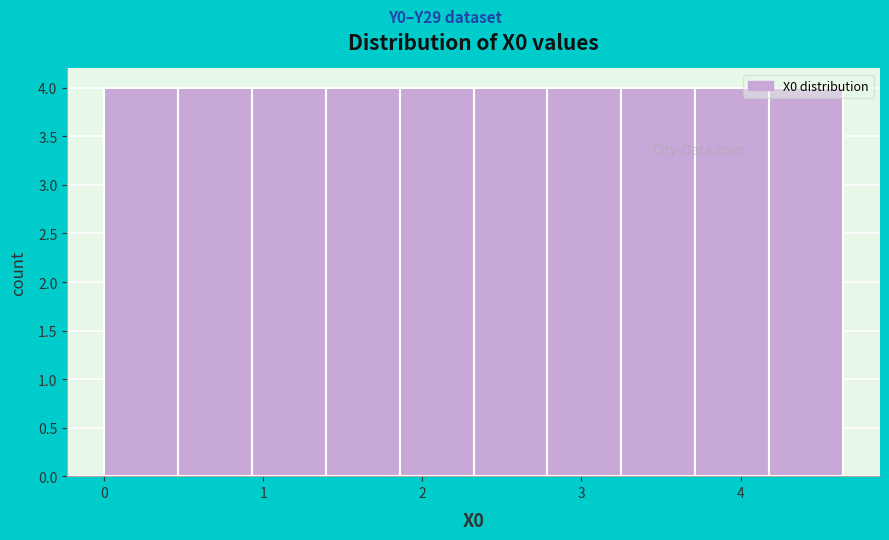

Reading left to right, list every bar in this chart as the range it spans on the x-axis followed by its height. Neither the bar edges nor the heights are printed on the chart, so give them approximately, as read against the axes.

0.0 to 0.5: 4
0.5 to 0.9: 4
0.9 to 1.4: 4
1.4 to 1.9: 4
1.9 to 2.3: 4
2.3 to 2.8: 4
2.8 to 3.3: 4
3.3 to 3.7: 4
3.7 to 4.2: 4
4.2 to 4.6: 4